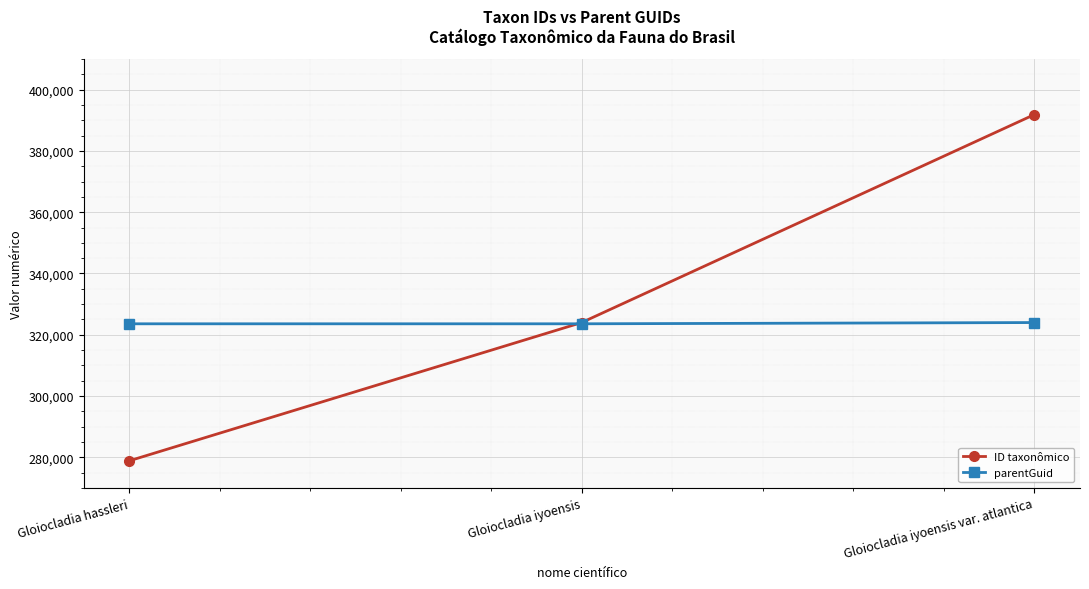

What is the label of the 1st point from the left?

Gloiocladia hassleri